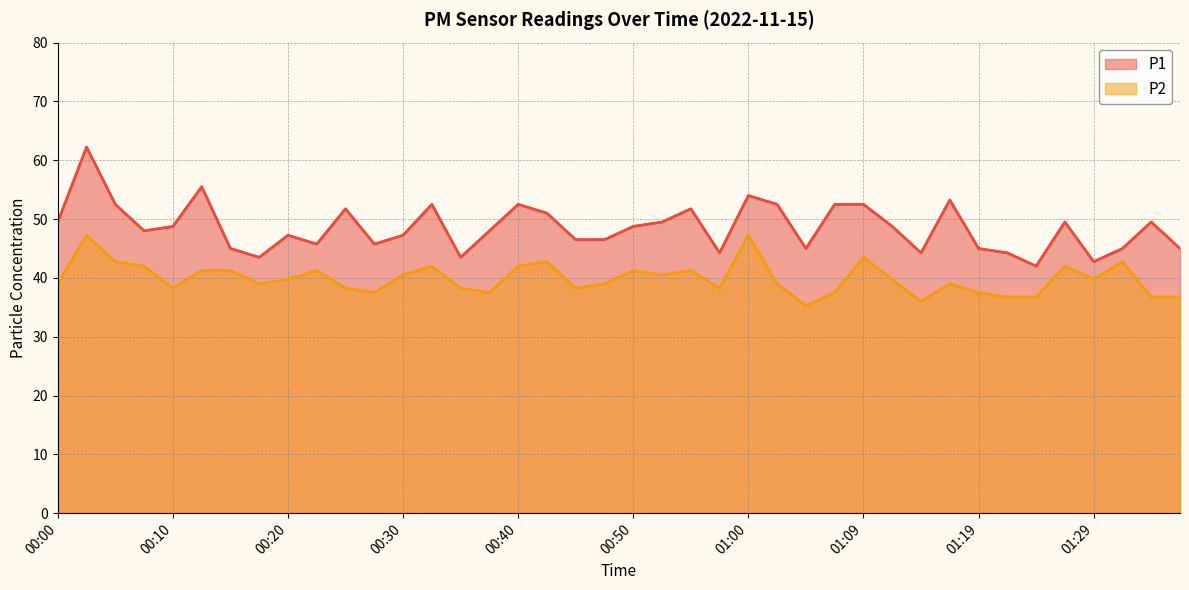

Which series has the largest range (max minus min)?

P1